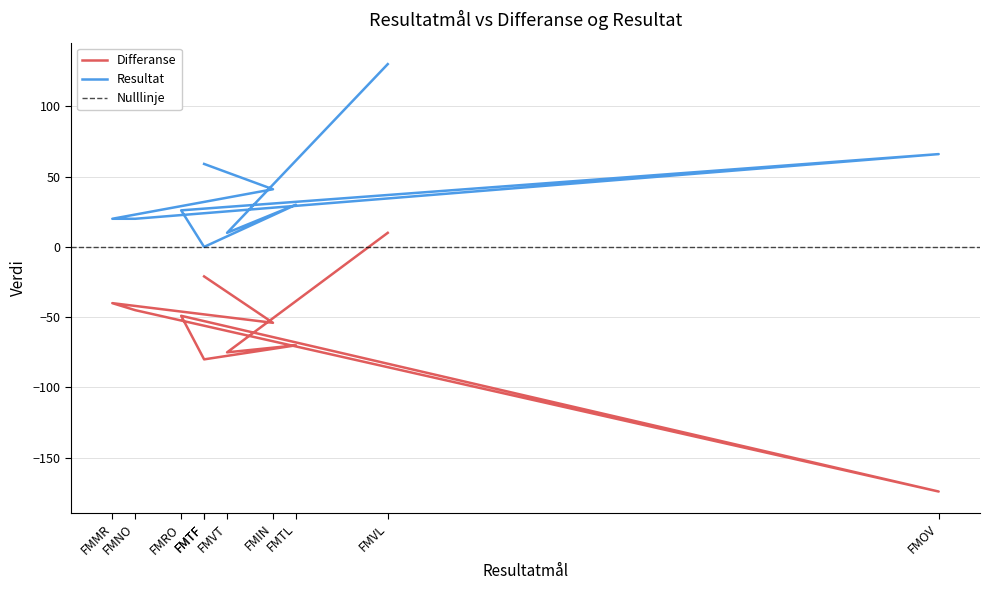

How many lines are shown in the chart?

2